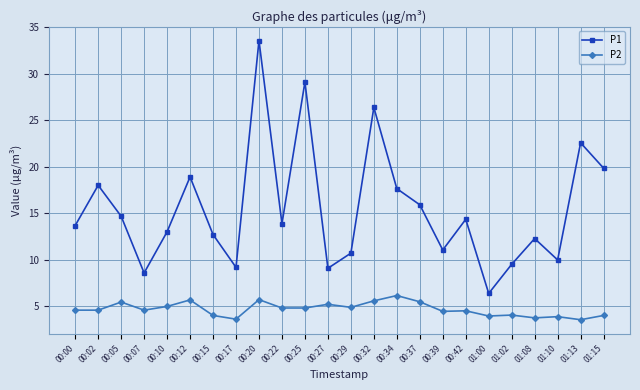

What is the sum of all P1 values?

371.5